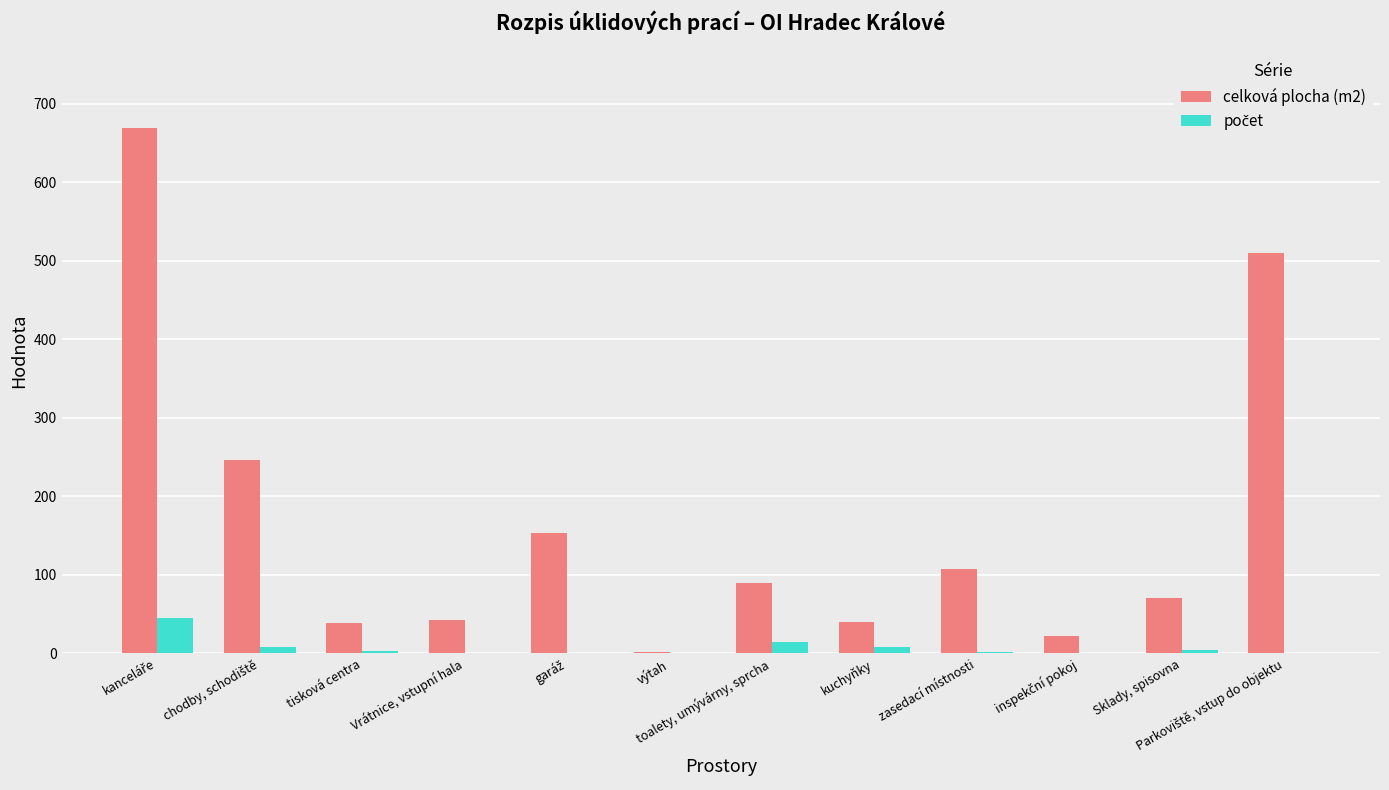

The value of celková plocha (m2) at toalety, umývárny, sprcha is 90.0. True or false?

True